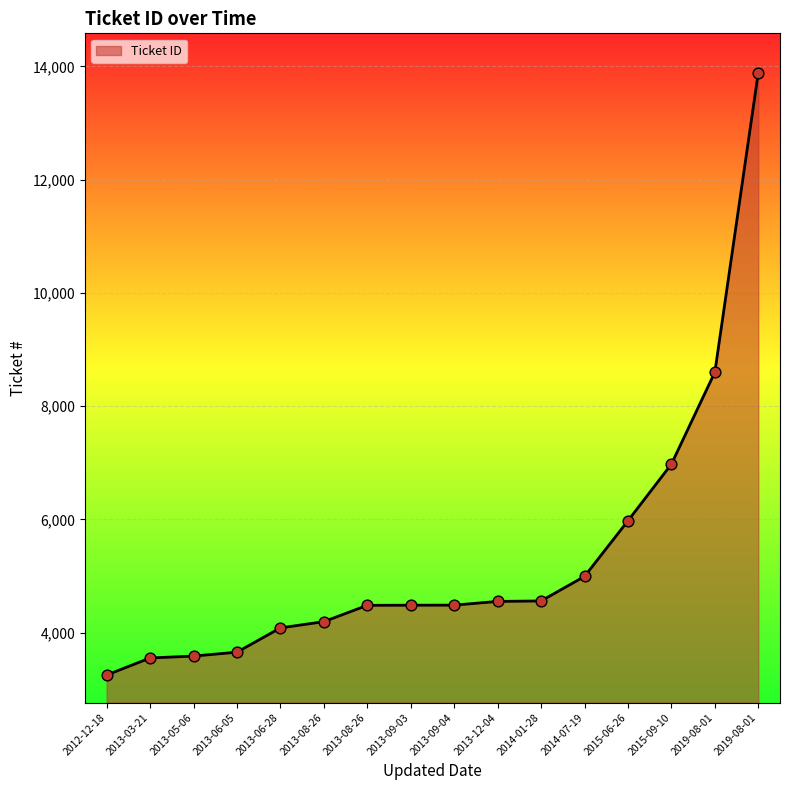

Approximately how many times larger is the value at 2019-08-01 compared to 2013-12-04?

3.1